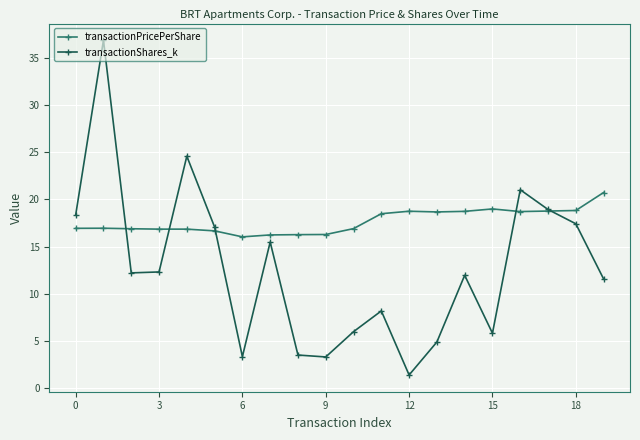

Which series has the largest range (max minus min)?

transactionShares_k